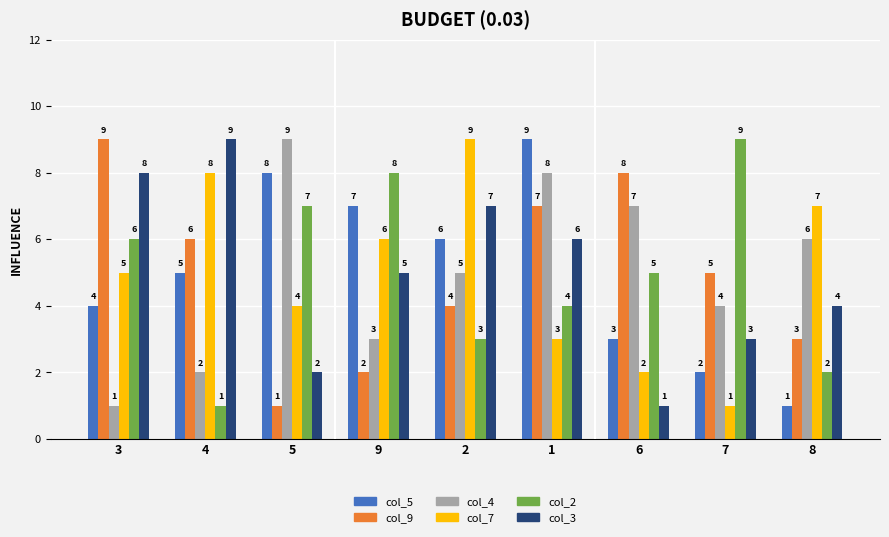

True or false: col_7 has a value of 4 at 9.

False